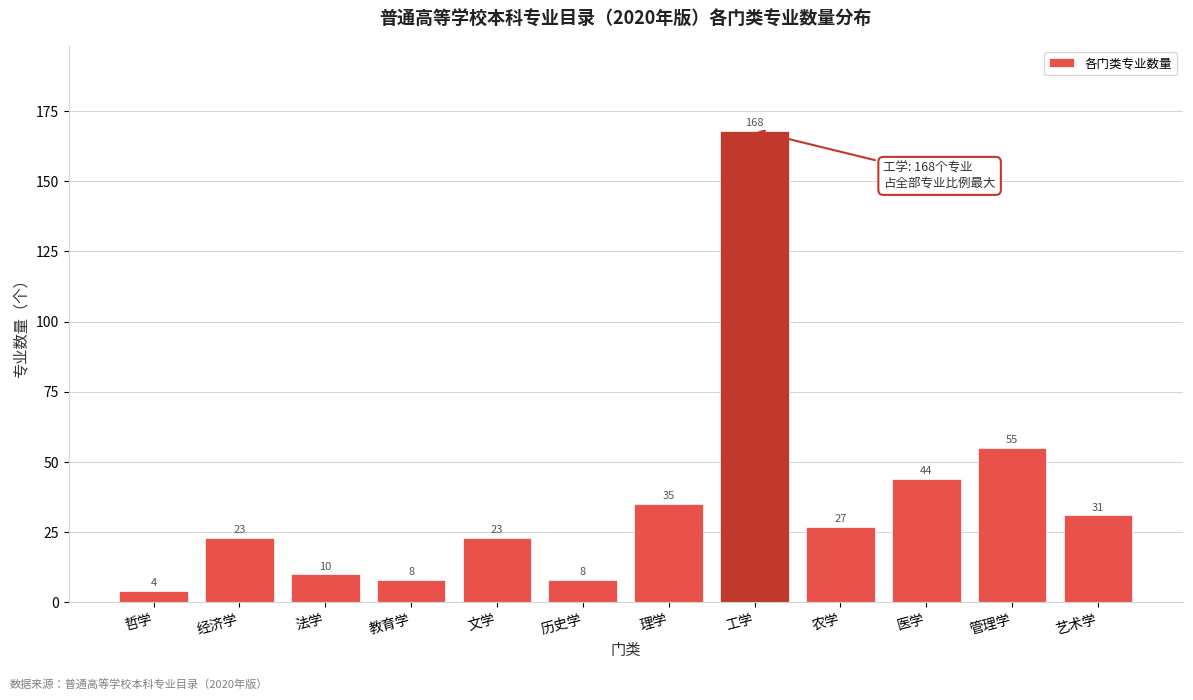

Reading left to right, transcribe all the data shown in this chart.

4	23	10	8	23	8	35	168	27	44	55	31